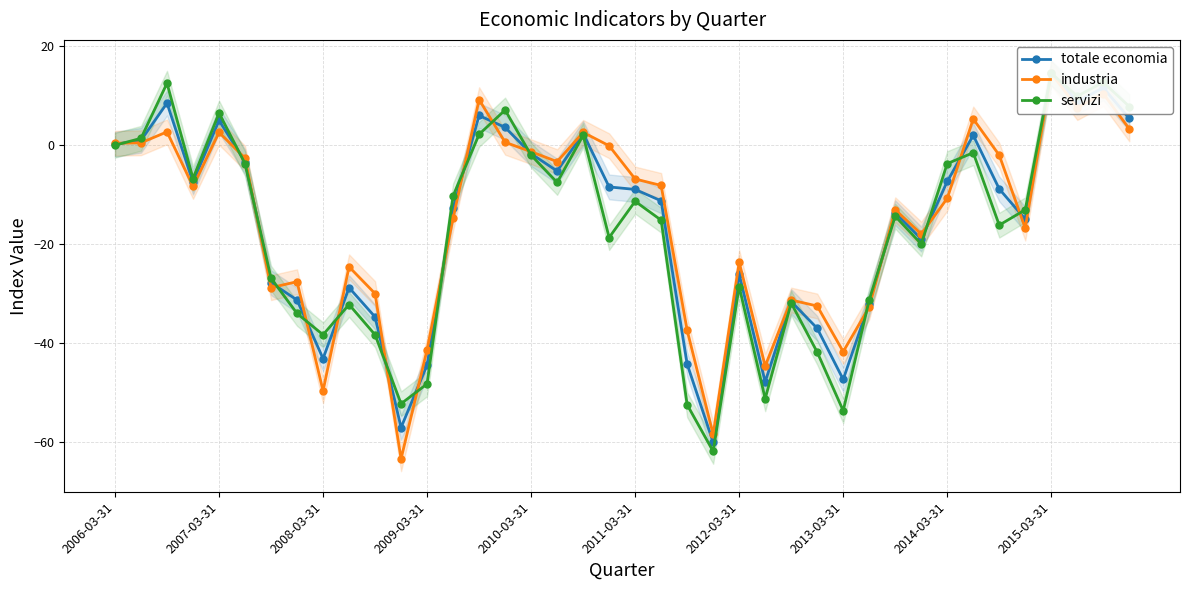

How many positive values does the servizi series have?

10